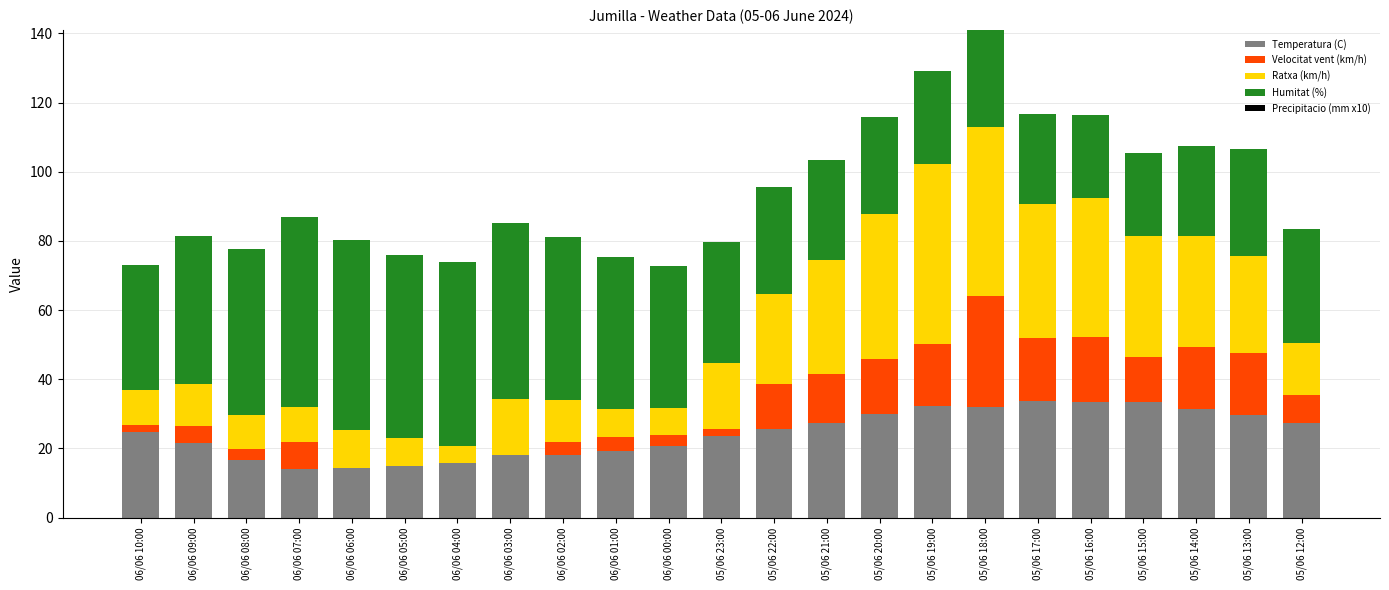

What is the highest value of the Temperatura (C) series?

33.8